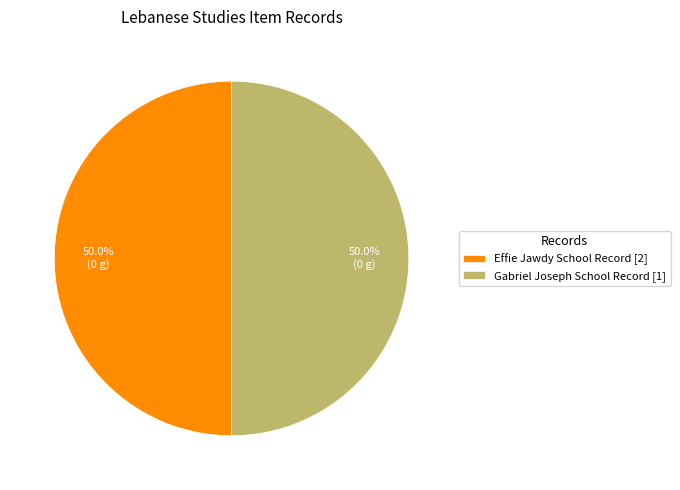

Is the sum of Effie Jawdy School Record [2] and Gabriel Joseph School Record [1] greater than half?

Yes